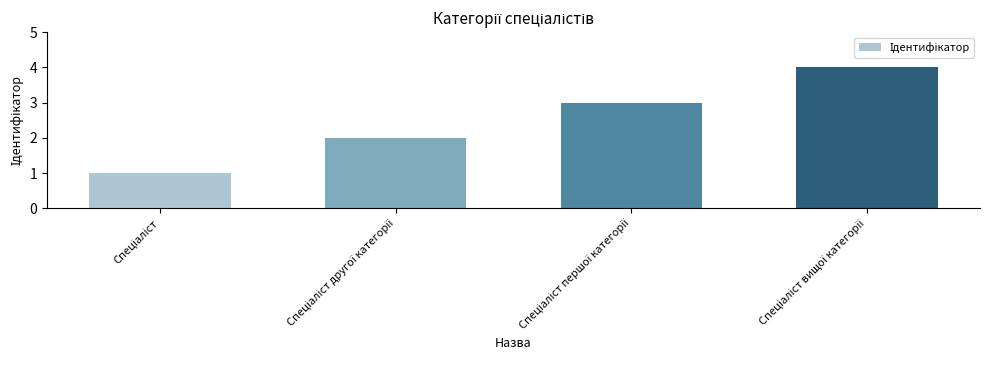

Reading left to right, list all the values displayed in this chart.

1	2	3	4